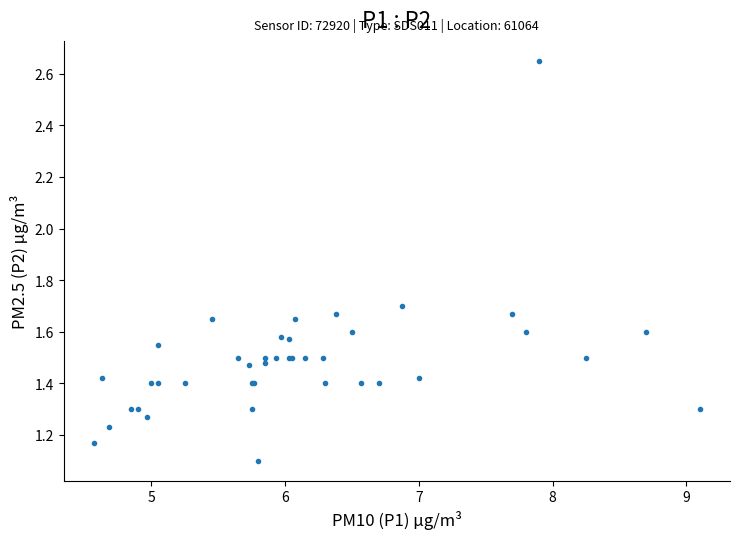

What Y value in the scatter plot is closest to 1?

1.1